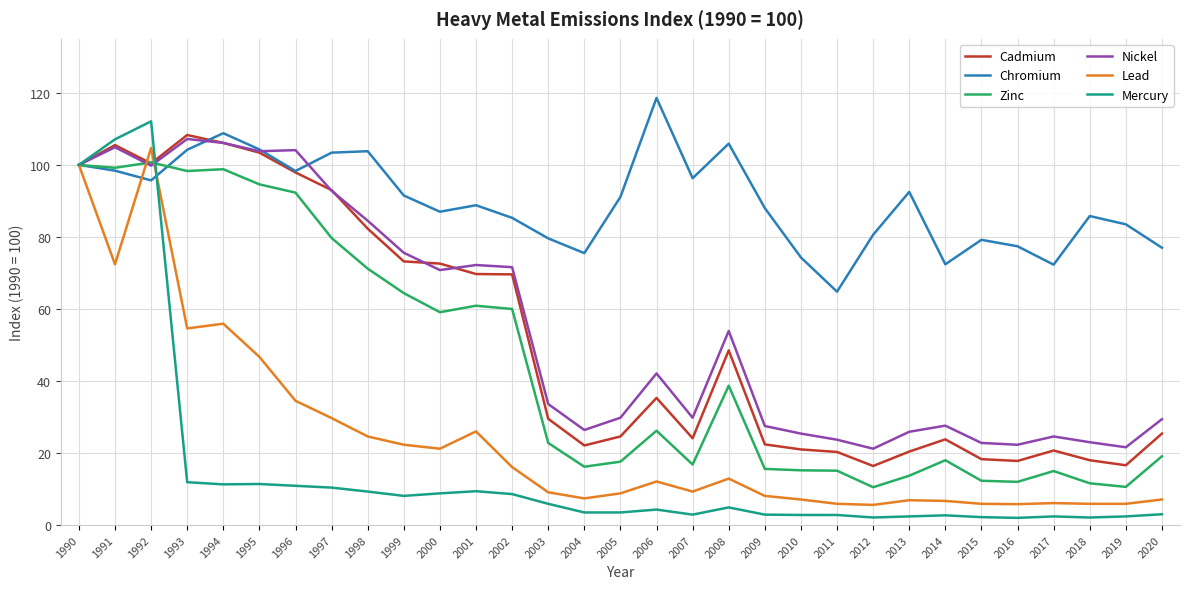

At which category is the sum across all series the highest?

1992